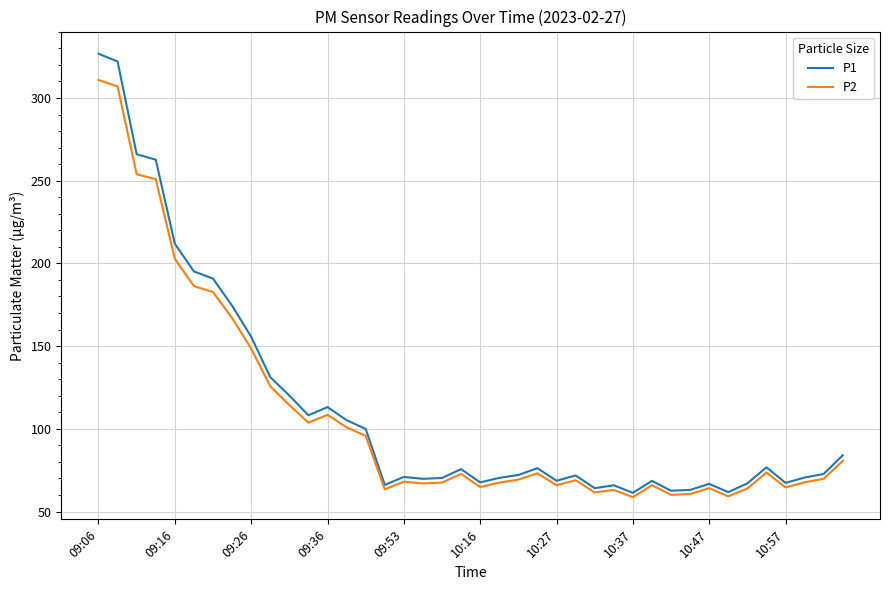

Rank the series by their maximum value, from highest to lowest.

P1, P2